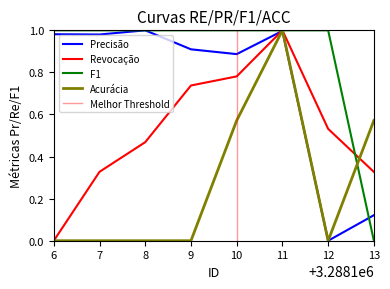

List the labels in order of radius kemungkinan value, smallest first.

6, 7, 8, 9, 12, 10, 13, 11